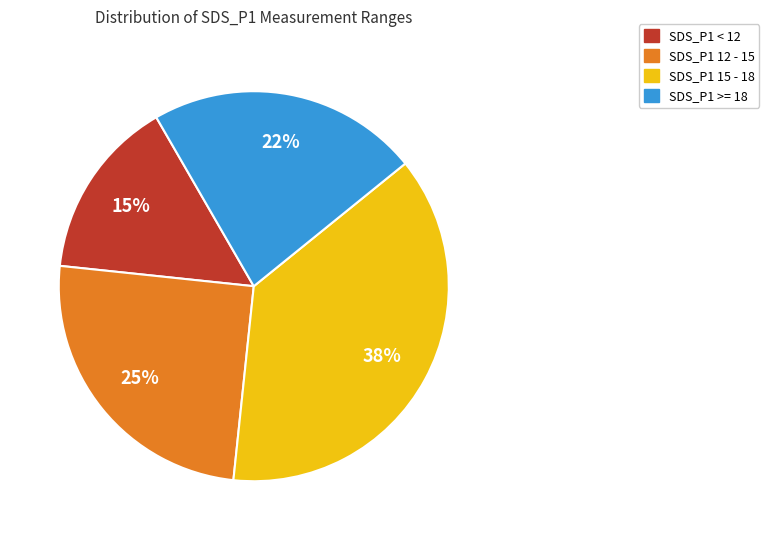

Is there any slice that represents more than half of the pie?

No